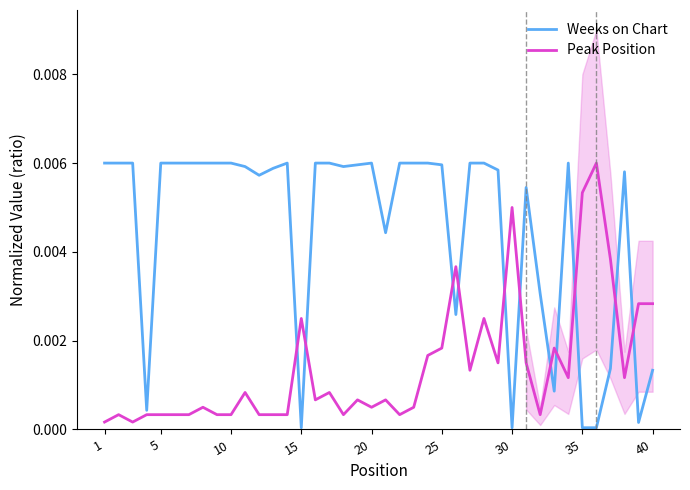

True or false: Weeks on Chart and Peak Position cross at least once.

True